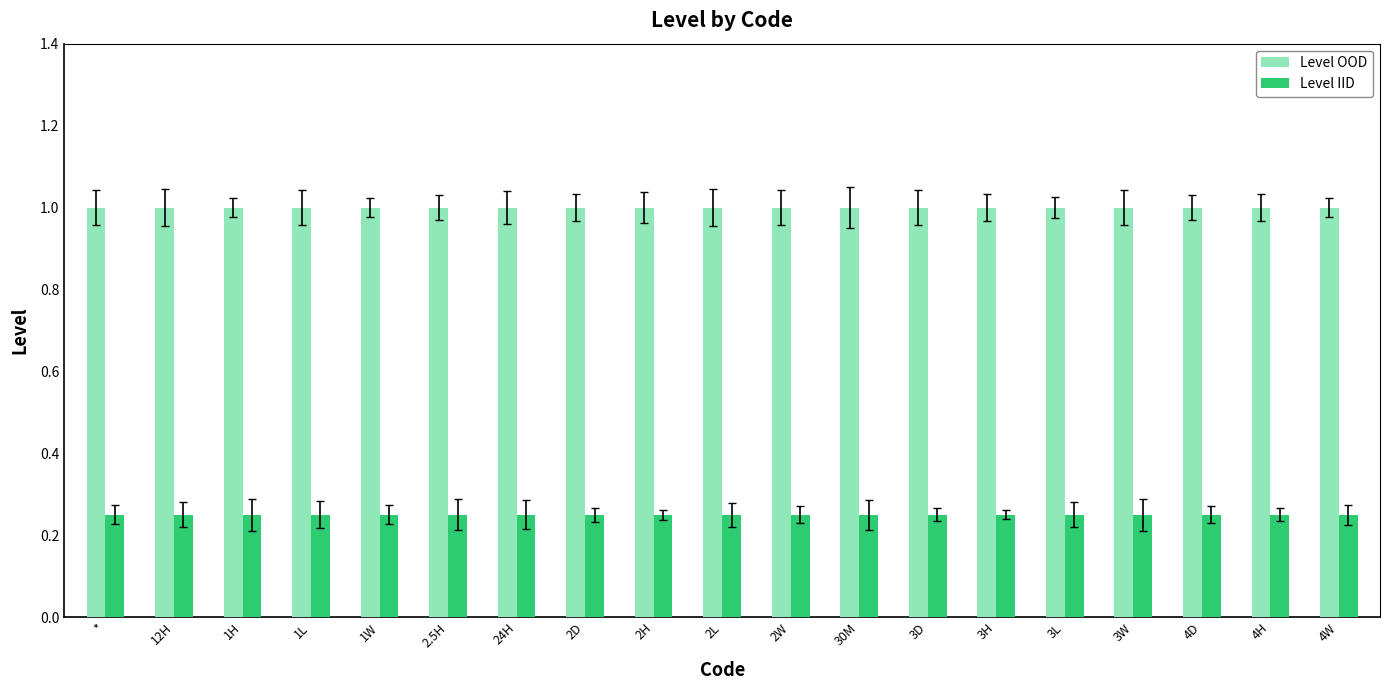

At how many categories does at least one series exceed 0?

19